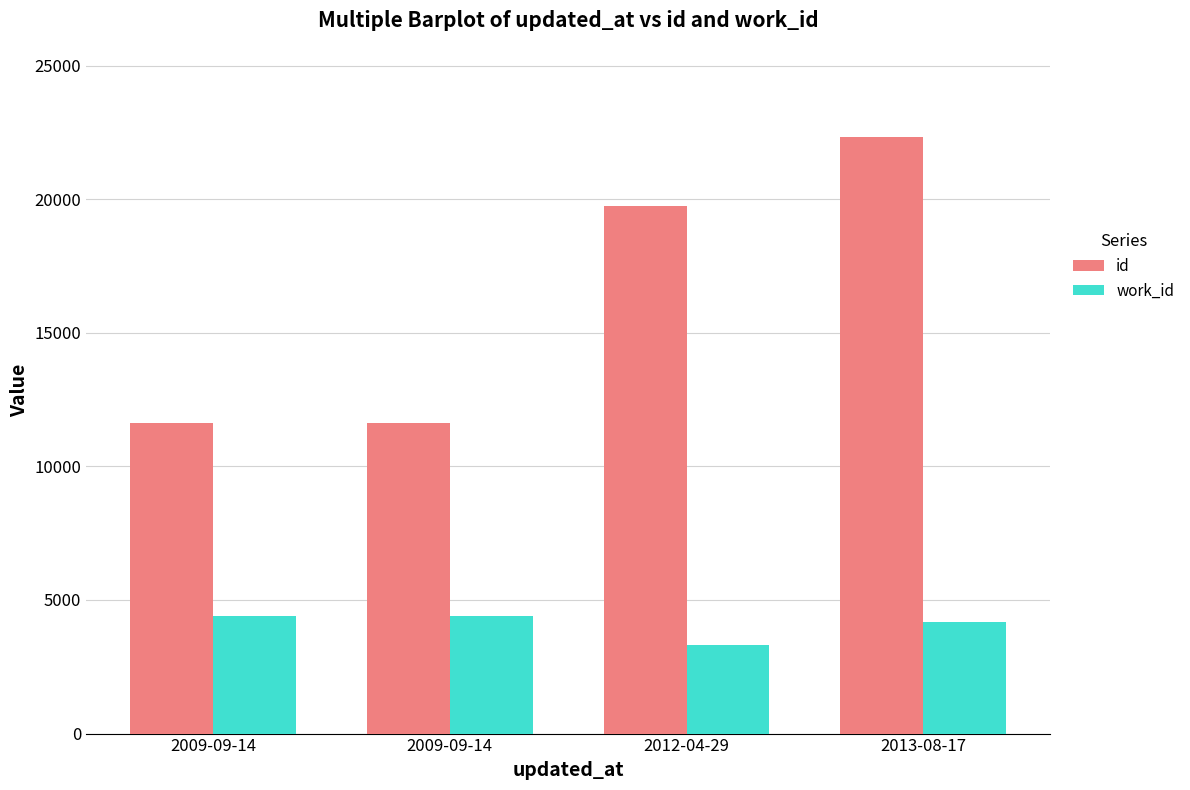

What are all the series names shown in the legend?

id, work_id